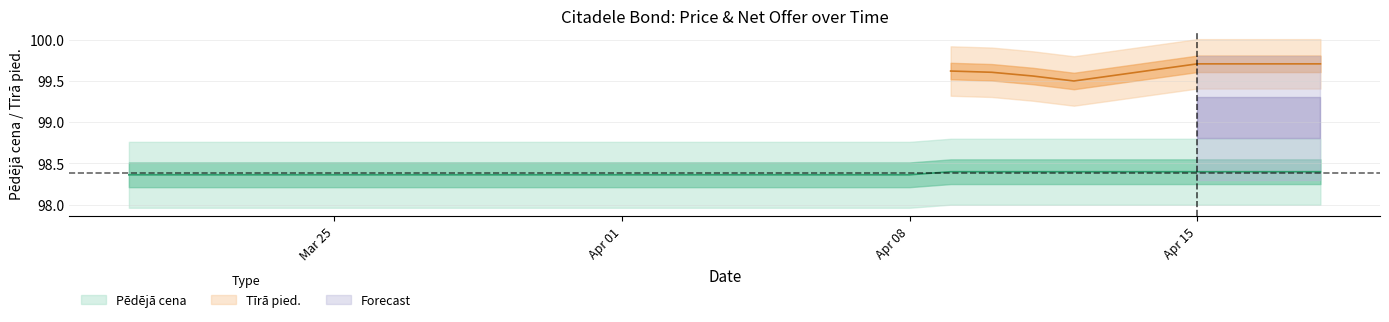

The value at 2024-03-28 is 26.7. True or false?

False